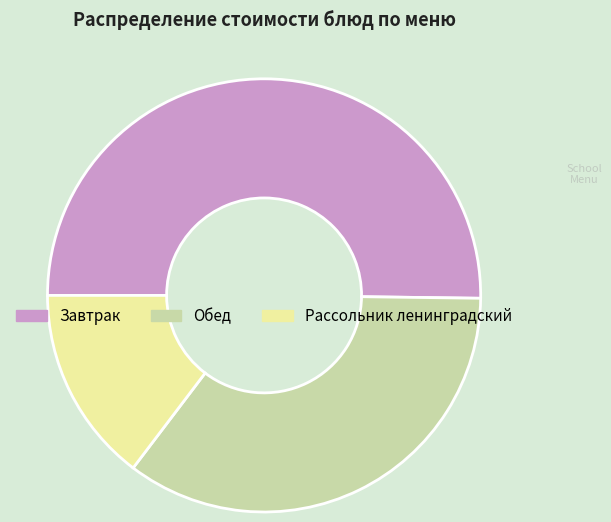

Is the sum of Завтрак and Обед greater than half?

Yes